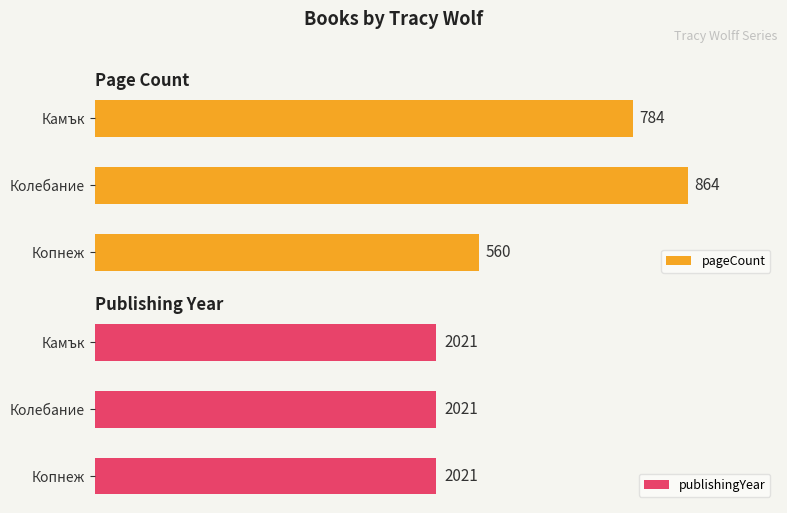

Where is pageCount nearest to the value 712?

Камък